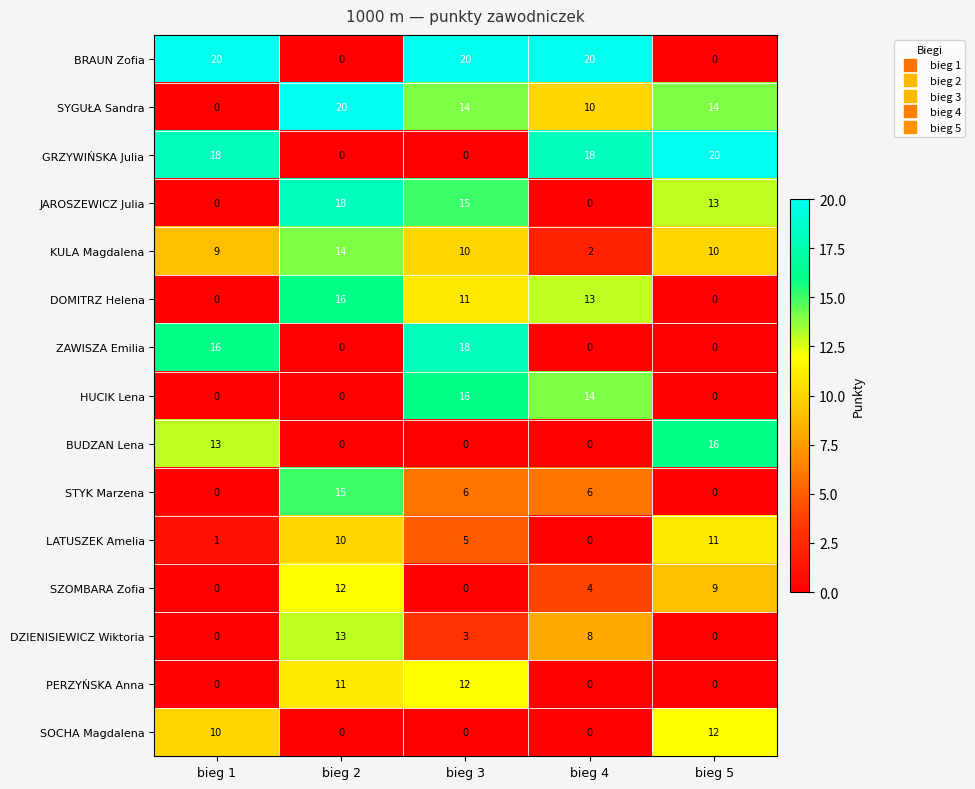

At how many categories does at least one series exceed 1?

5